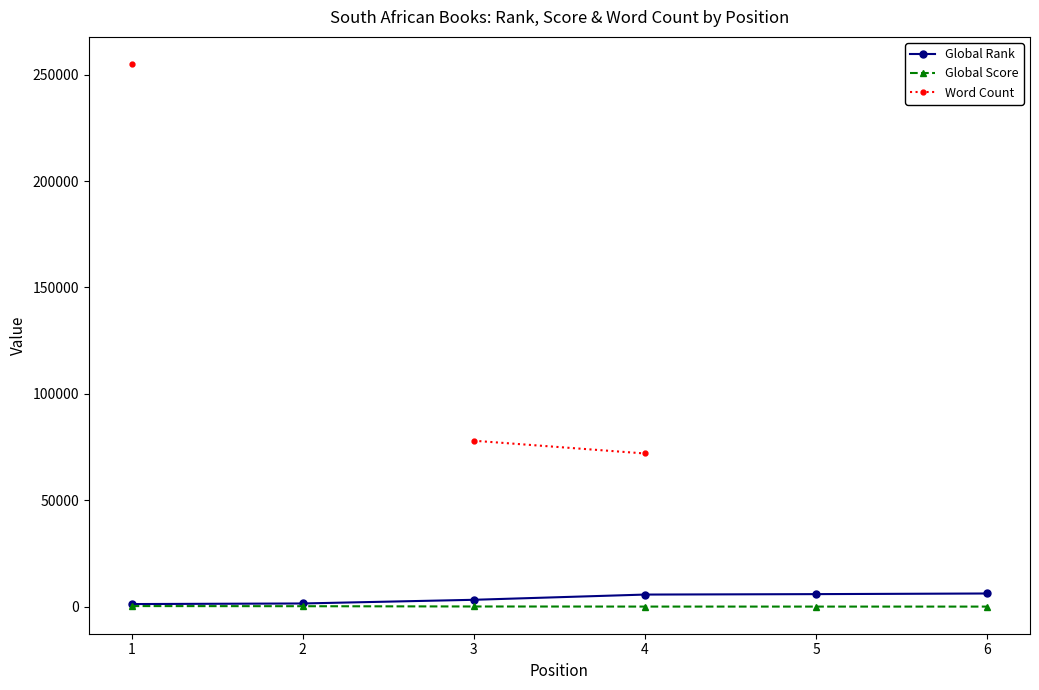

Which series has the widest spread of values?

Word Count